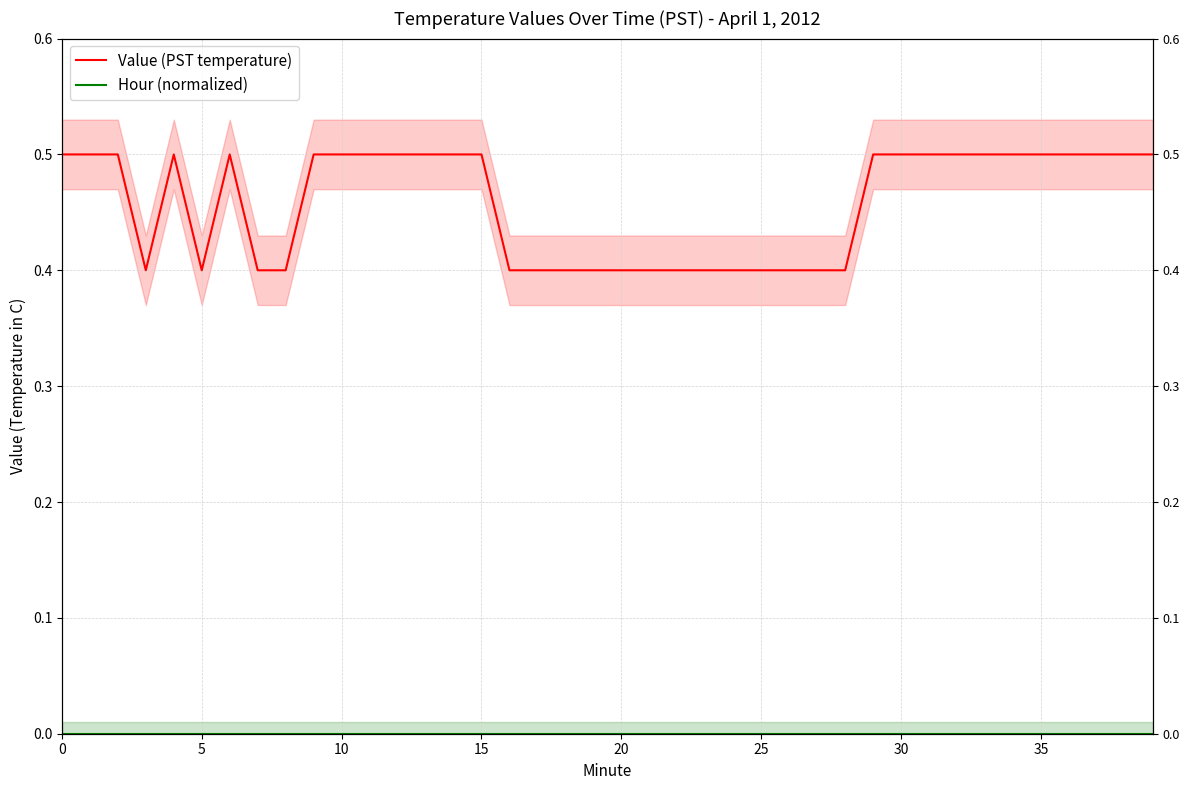

Does the chart have visible grid lines?

Yes